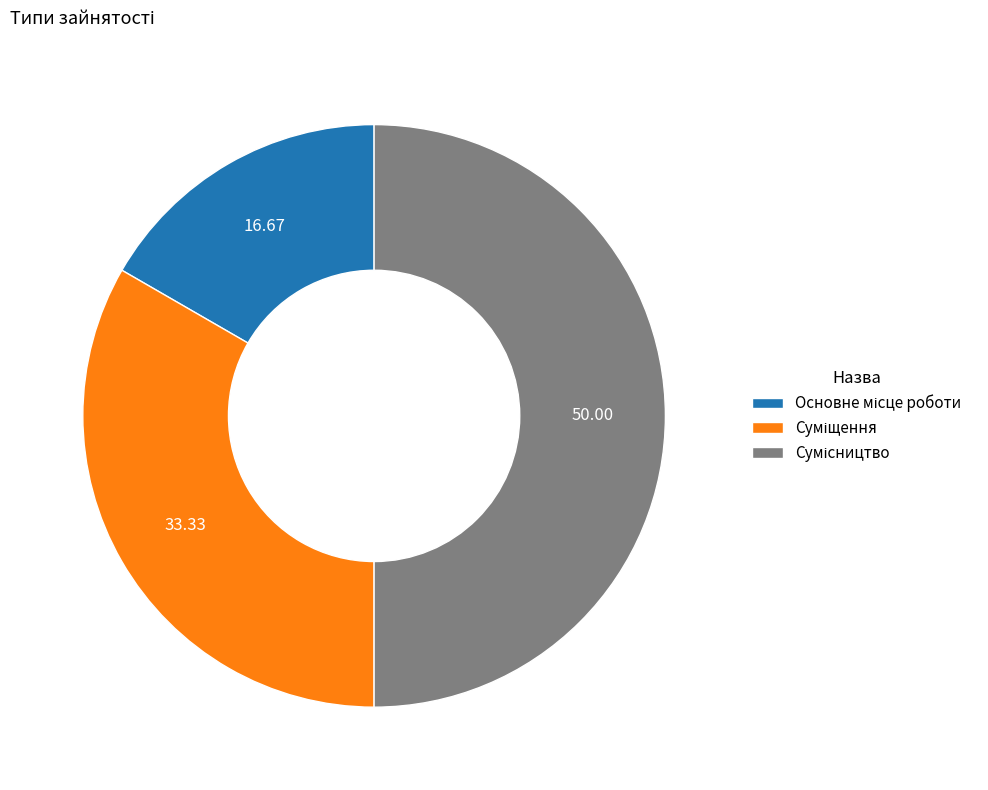

Does any single category account for the majority?

No